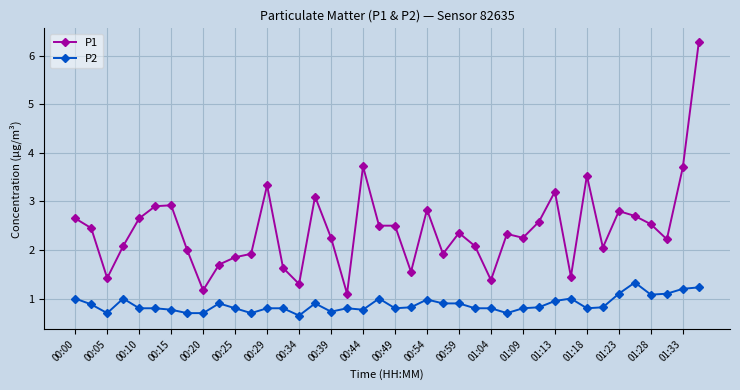

True or false: P1 has more than 1 points higher than both neighbors.

True